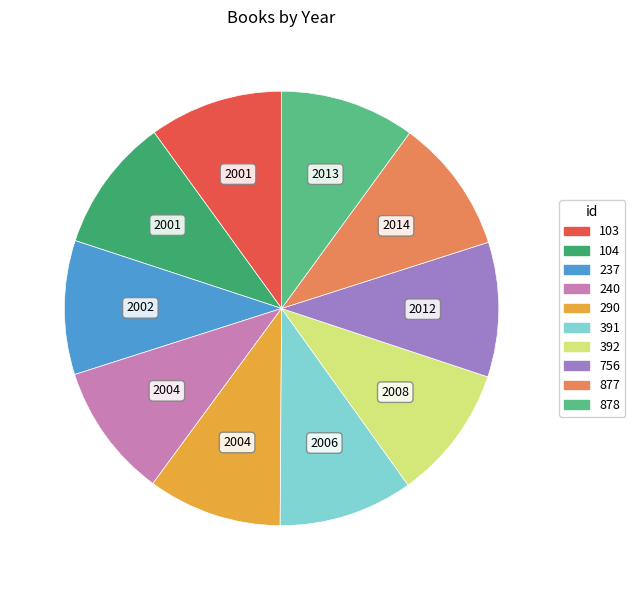

Approximately how many times larger is the value at 392 compared to 756?

1.0